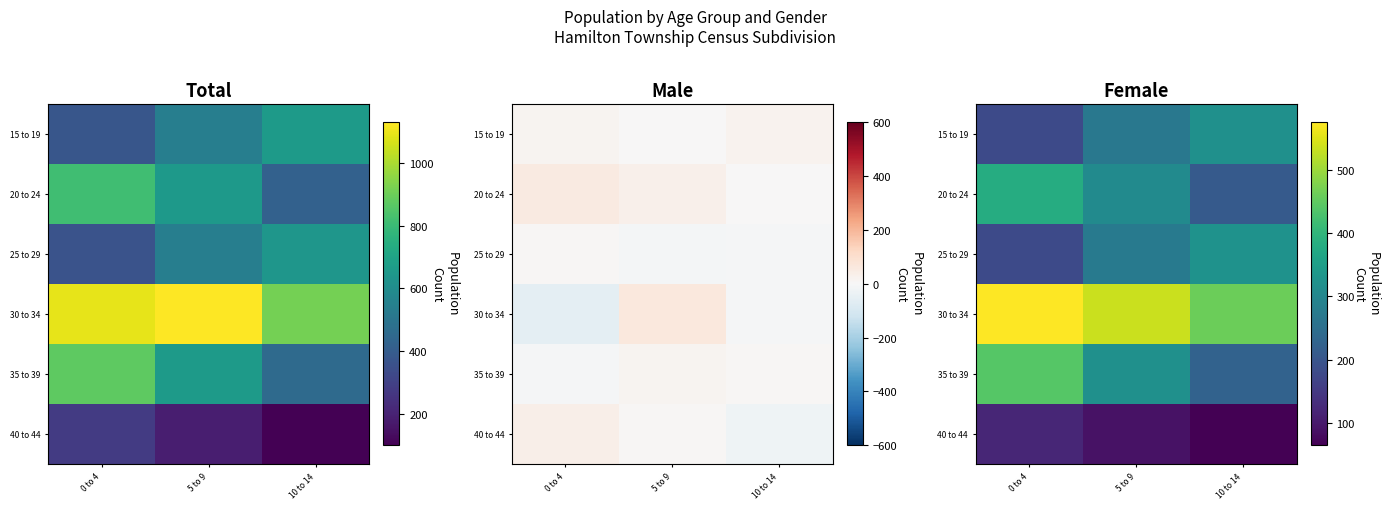

How many series are shown in this chart?

6